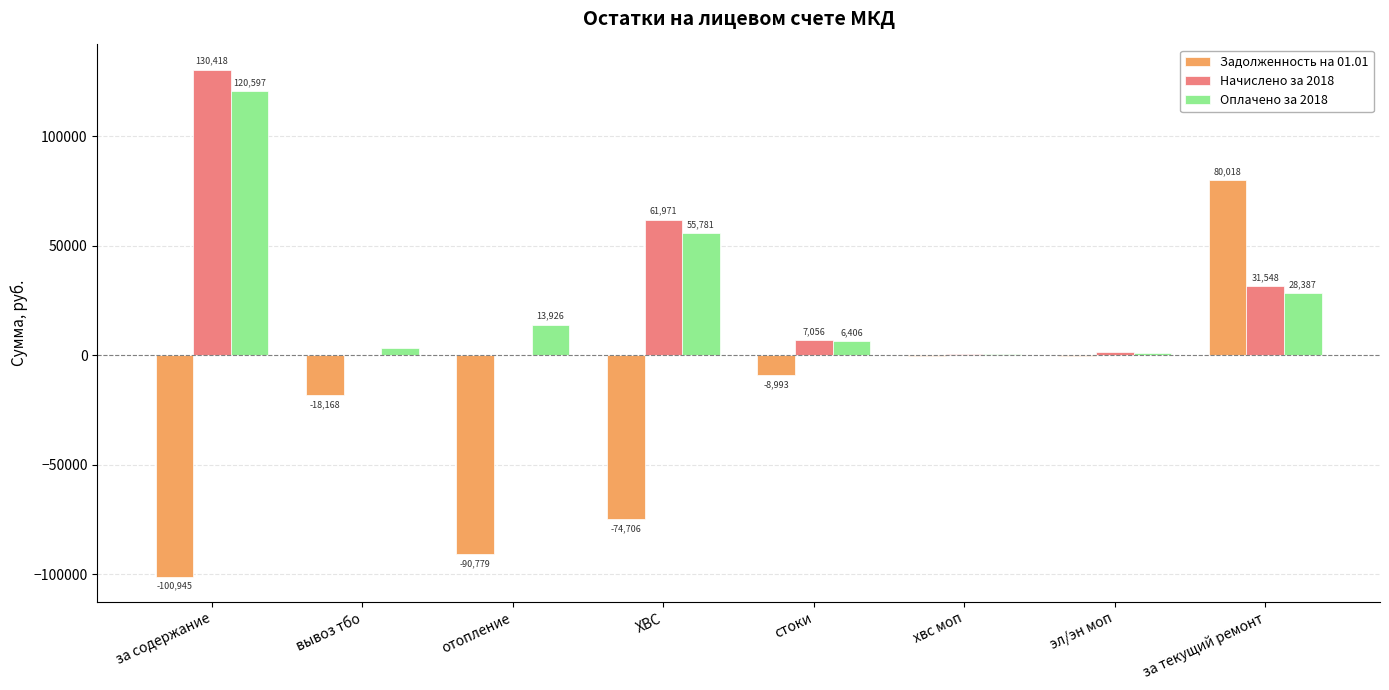

Is it true that Задолженность на 01.01 equals -443.3 at эл/эн моп?

True